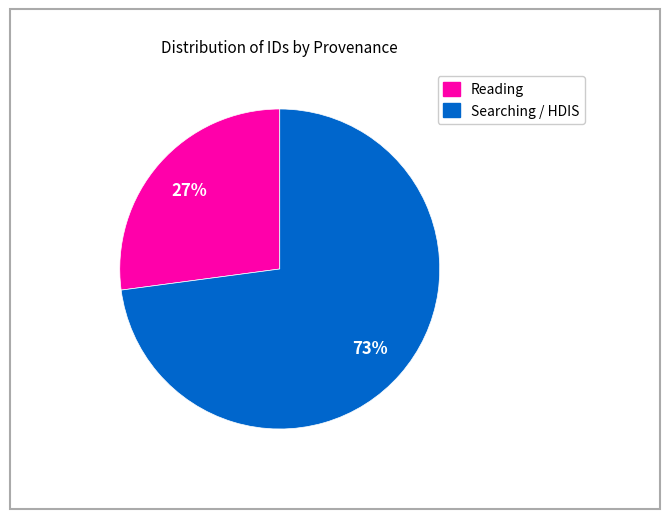

To the nearest percent, what is the difference between the largest and smallest slice percentages?

46%